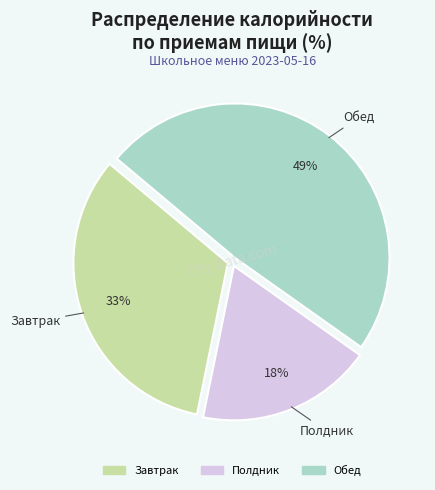

Does Обед represent more than half of the total?

No